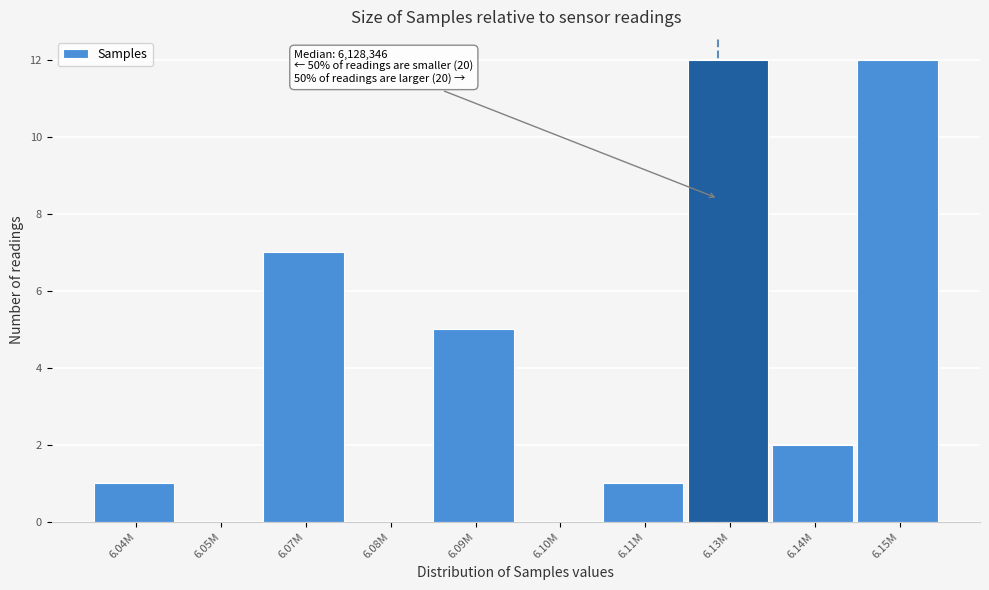

Reading left to right, what are all the values shown in this chart?

6.04M=1	6.05M=0	6.07M=7	6.08M=0	6.09M=5	6.10M=0	6.11M=1	6.13M=12	6.14M=2	6.15M=12